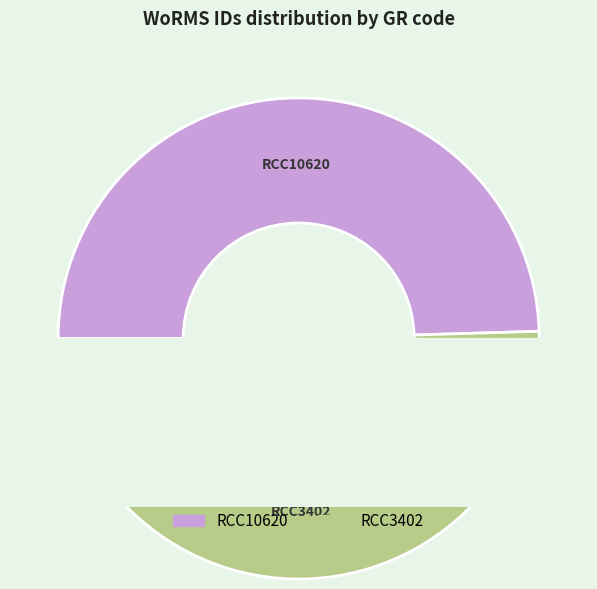

Count the number of slices in the pie.

2